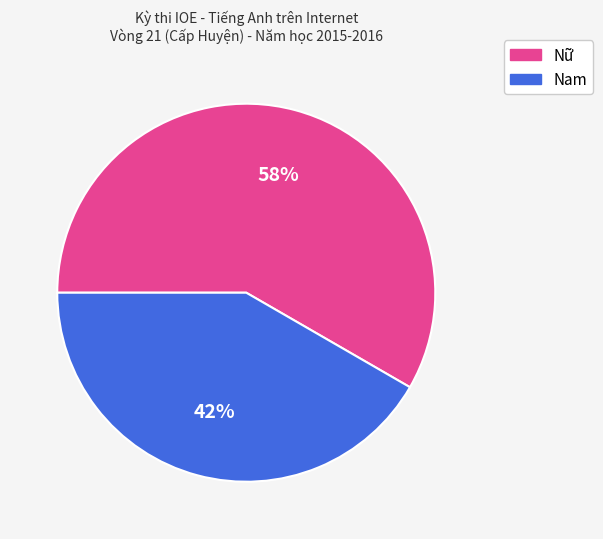

Does Nữ account for over 50% of the chart?

Yes